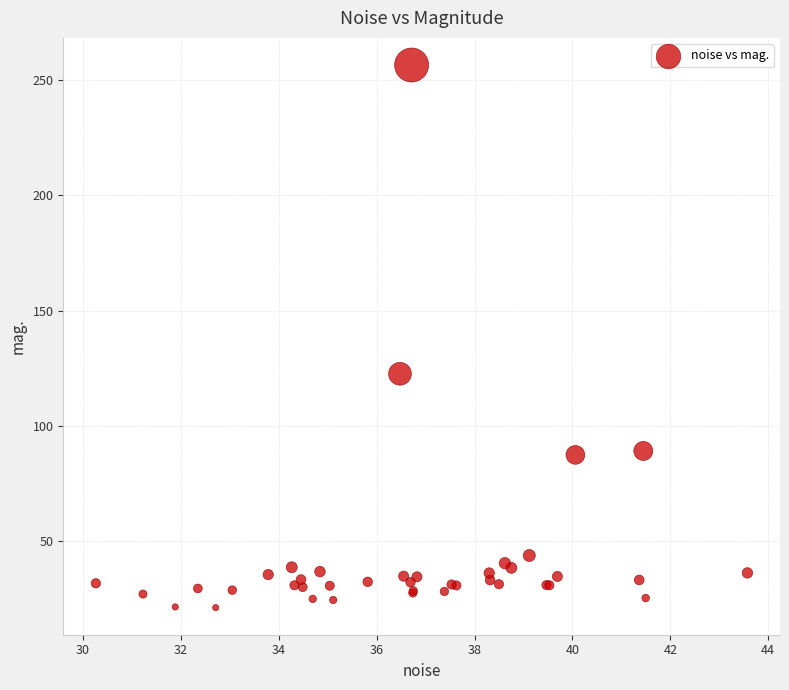

What Y value in the scatter plot is closest to 138?

122.6